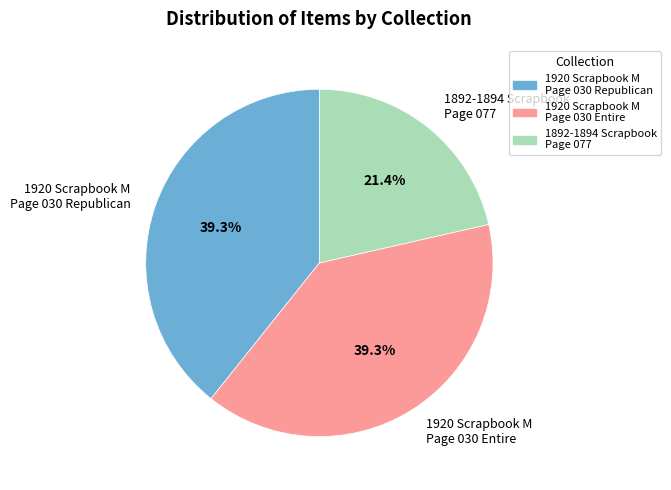

What is the total percentage of 1920 Scrapbook M Page 030 Entire and 1920 Scrapbook M Page 030 Republican?

78.6%